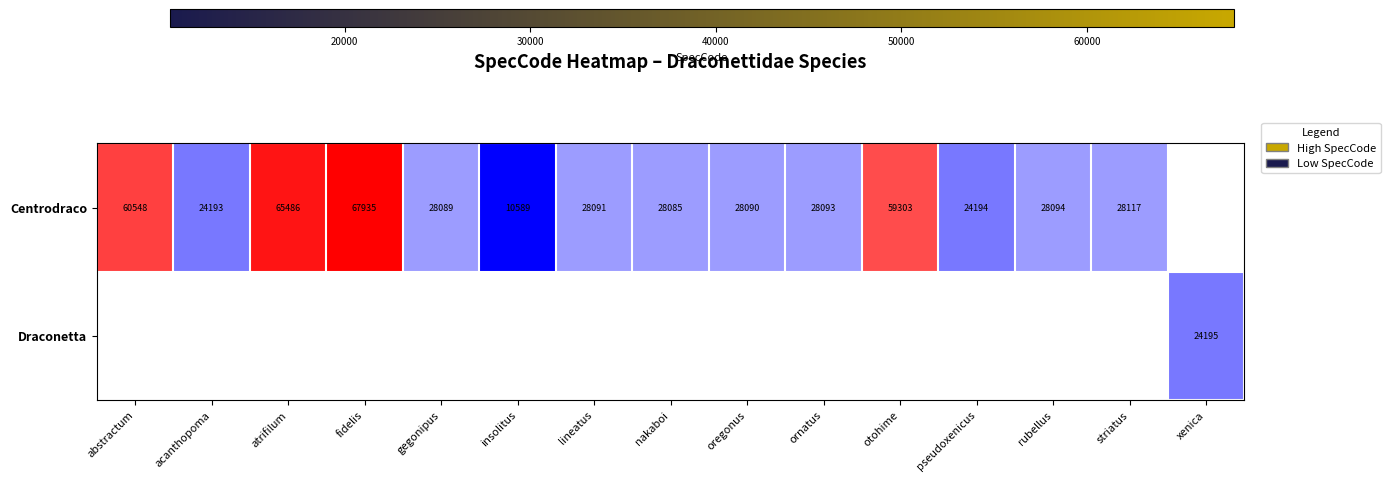

At which category does the chart reach its peak across all series?

fidelis